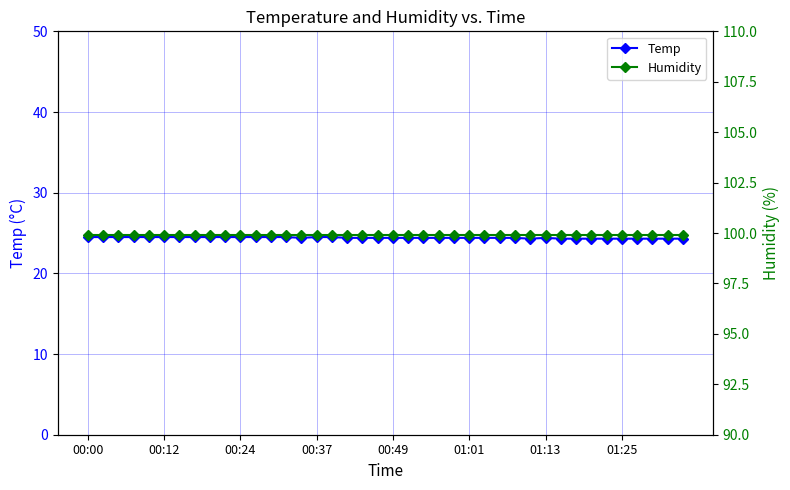

Count the number of data series in this chart.

2